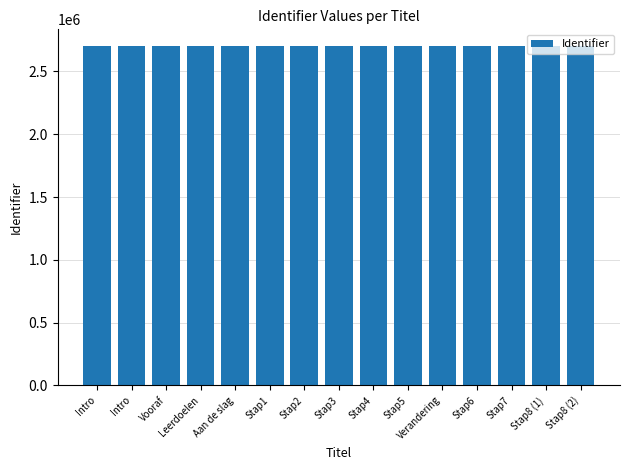

What is the average value?

2700254